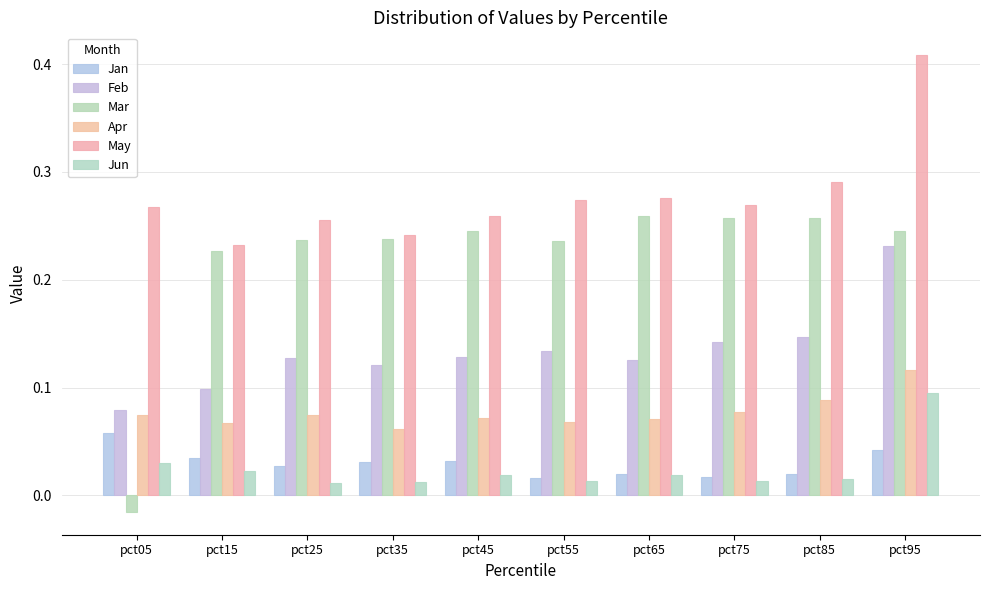

Reading right to left, extract all data points from this chart.

Jan: 0.0	0.0	0.0	0.0	0.0	0.0	0.0	0.0	0.0	0.1
Feb: 0.2	0.1	0.1	0.1	0.1	0.1	0.1	0.1	0.1	0.1
Mar: 0.2	0.3	0.3	0.3	0.2	0.2	0.2	0.2	0.2	-0.0
Apr: 0.1	0.1	0.1	0.1	0.1	0.1	0.1	0.1	0.1	0.1
May: 0.4	0.3	0.3	0.3	0.3	0.3	0.2	0.3	0.2	0.3
Jun: 0.1	0.0	0.0	0.0	0.0	0.0	0.0	0.0	0.0	0.0